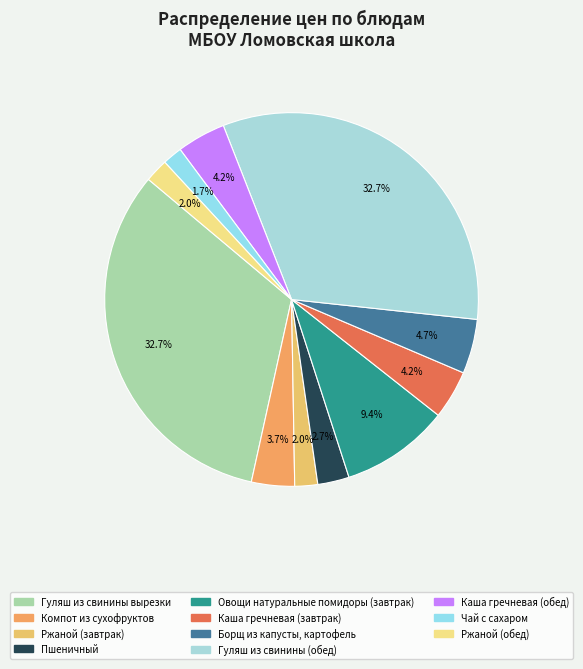

Between Гуляш из свинины (обед) and Компот из сухофруктов, which is larger?

Гуляш из свинины (обед)